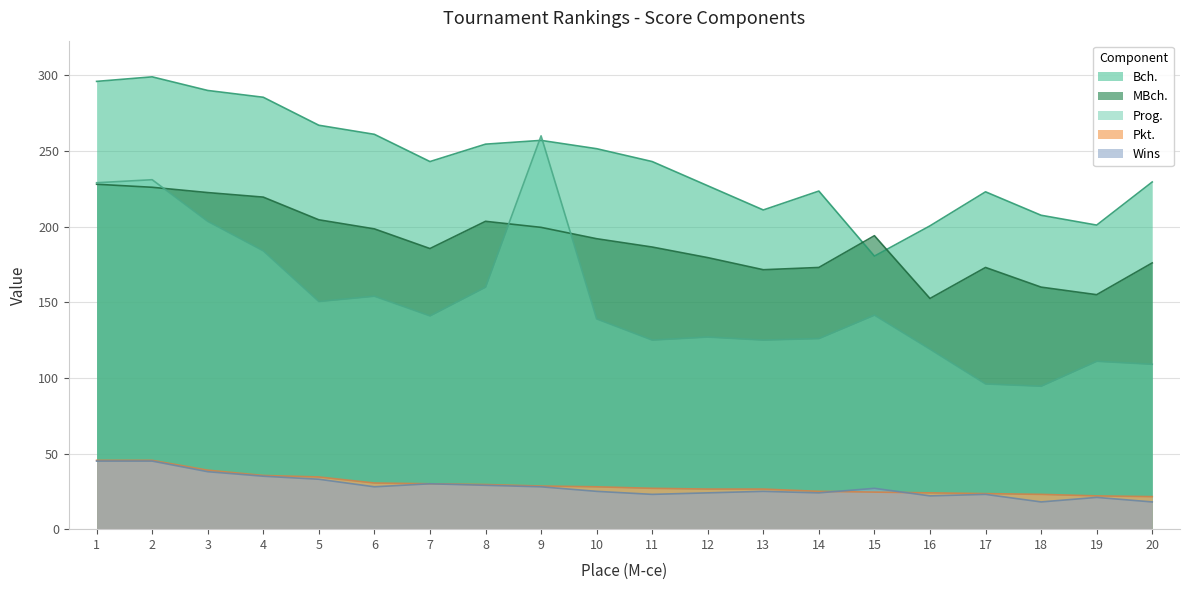

What is the difference between the highest and lowest values at 19?

180.0